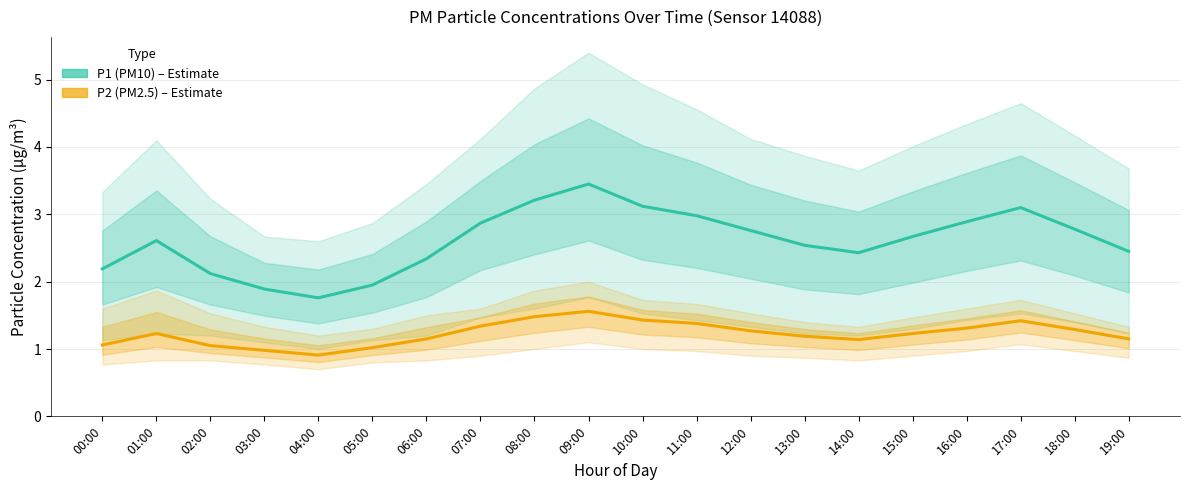

Is it true that P2 (PM2.5) equals 1.1 at 00:00?

True